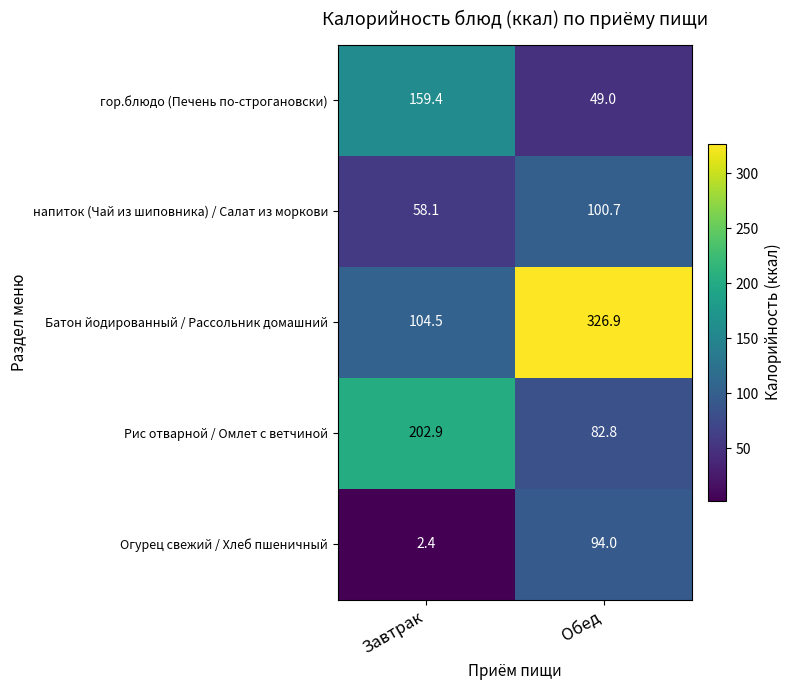

What is the difference between the maximum and minimum values in the гор.блюдо (Печень по-строгановски) series?

110.4